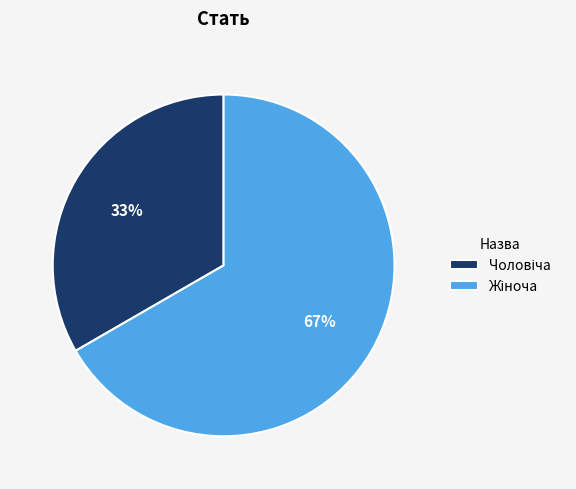

Is there any slice that represents more than half of the pie?

Yes